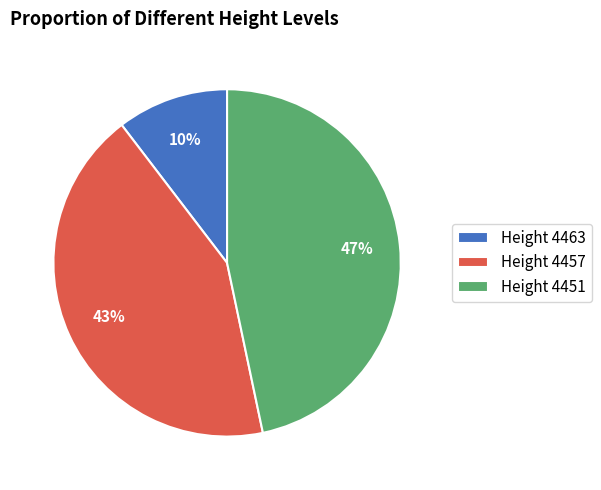

To the nearest percent, what portion does Height 4463 represent?

10%